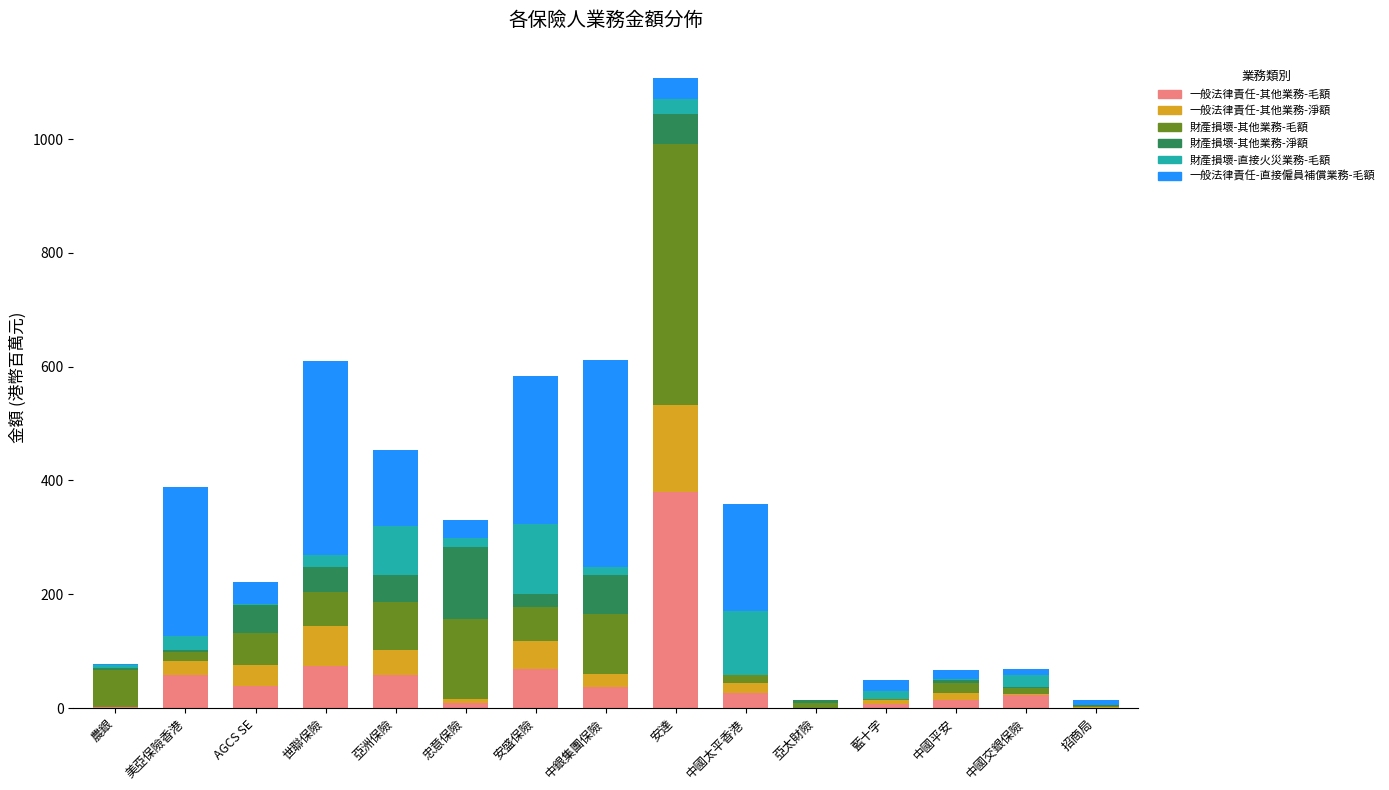

What is the highest value of the 一般法律責任-其他業務-毛額 series?

380.4